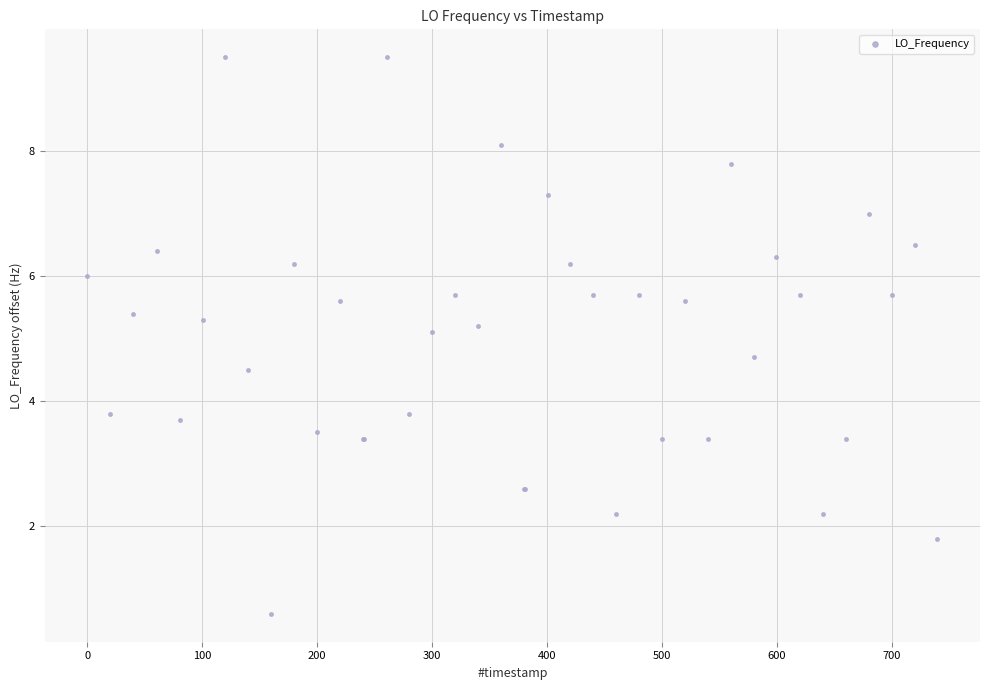

What Y value in the scatter plot is closest to 5?

5.1